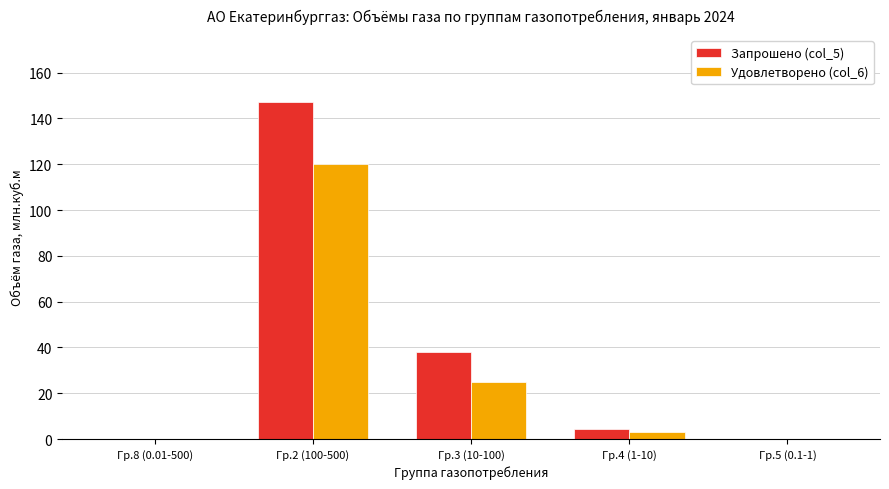

Which series has the largest total across all categories?

Запрошено (col_5)